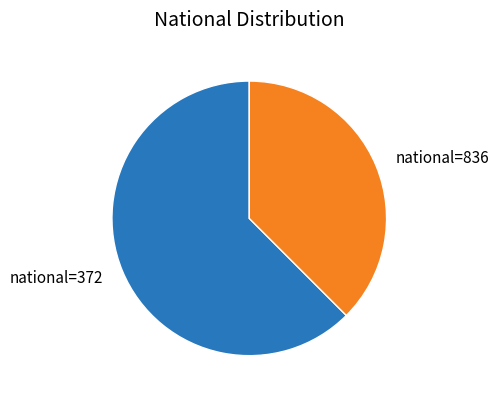

Which category has the biggest portion of the pie?

national=372